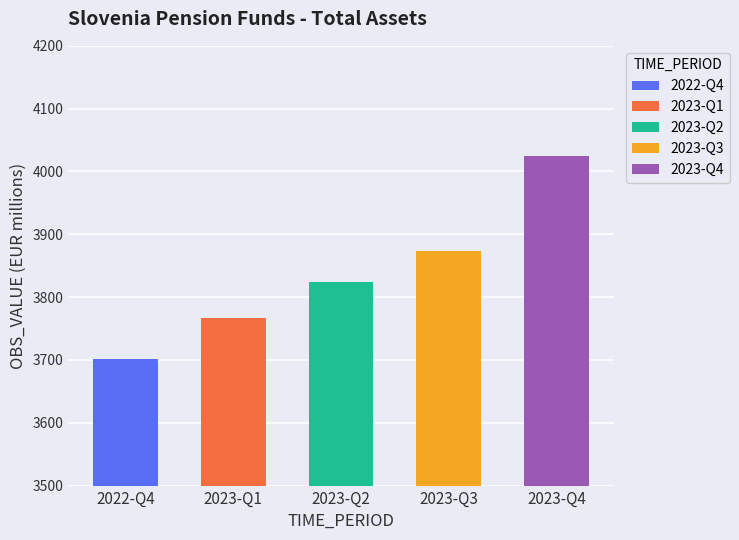

Reading left to right, list all the values displayed in this chart.

2022-Q4=3702	2023-Q1=3766	2023-Q2=3824	2023-Q3=3874	2023-Q4=4025